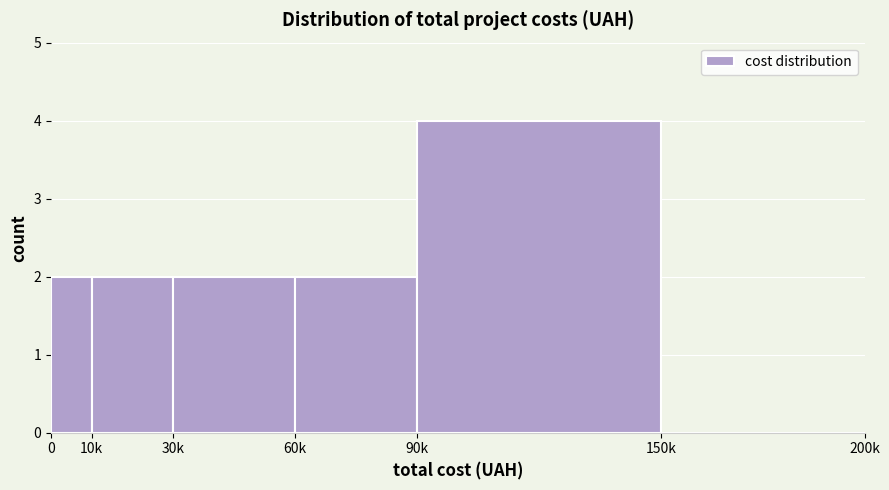

Reading left to right, list all the values displayed in this chart.

0=2	10k=2	30k=2	60k=2	90k=4	150k=0